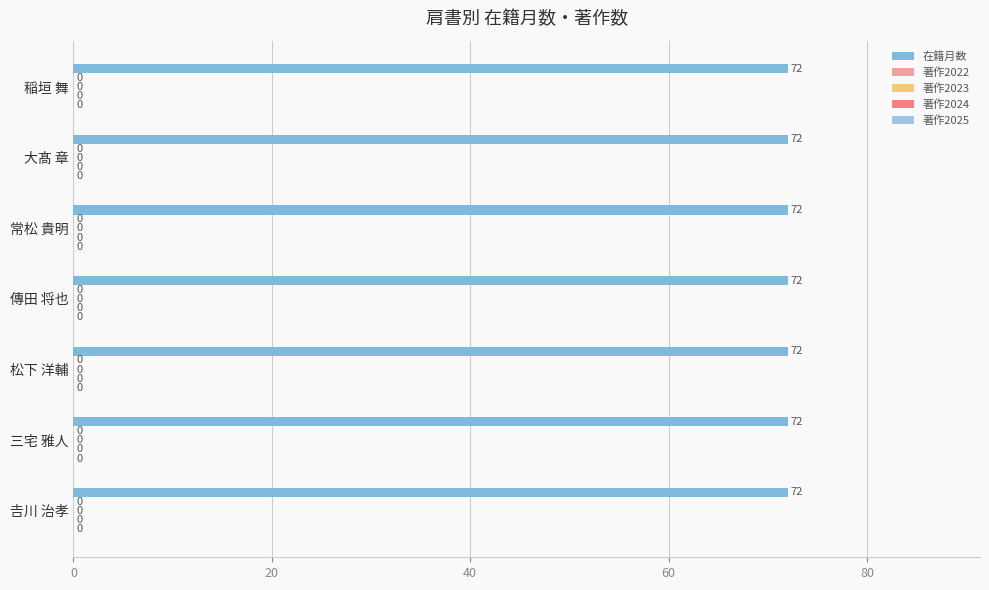

How many groups of bars are there?

7